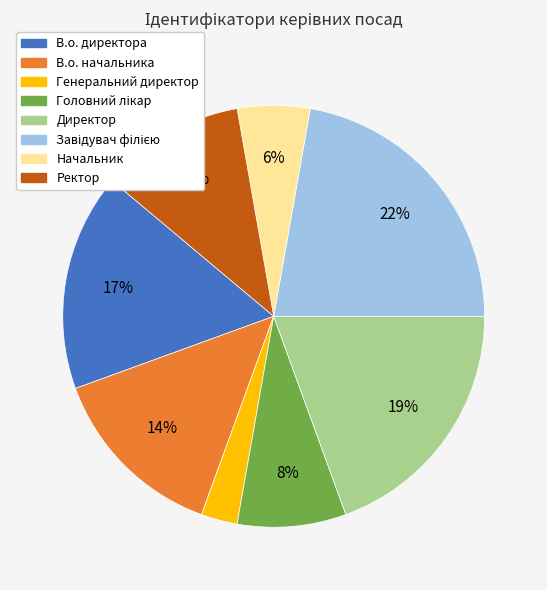

Do В.о. начальника and Ректор together represent more than half of the pie?

No